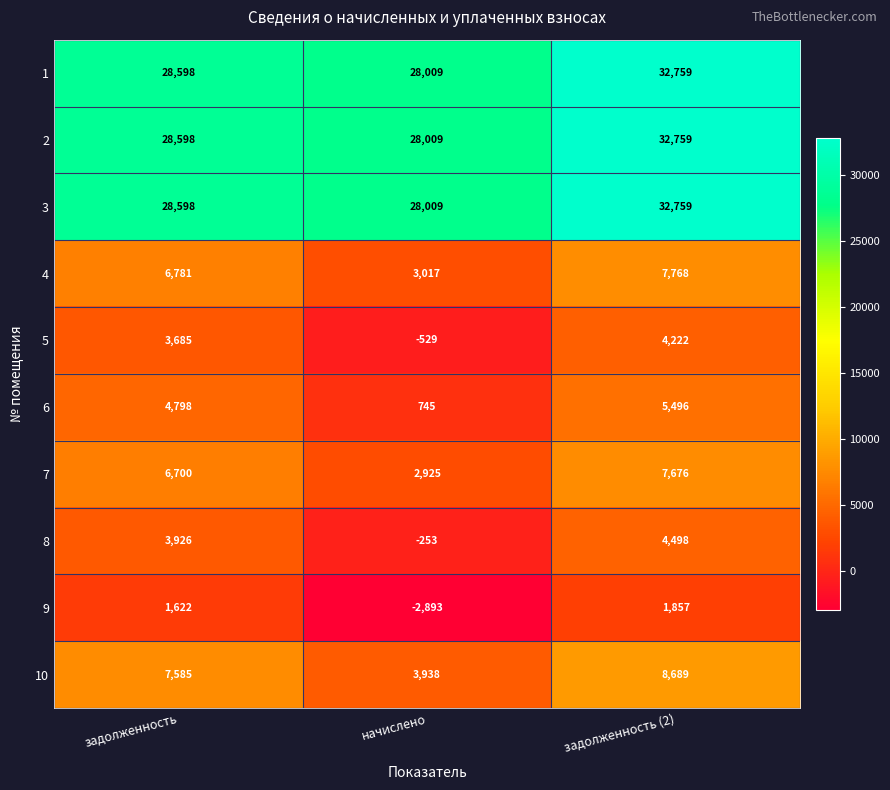

The value of 4 at задолженность is 6781. True or false?

True